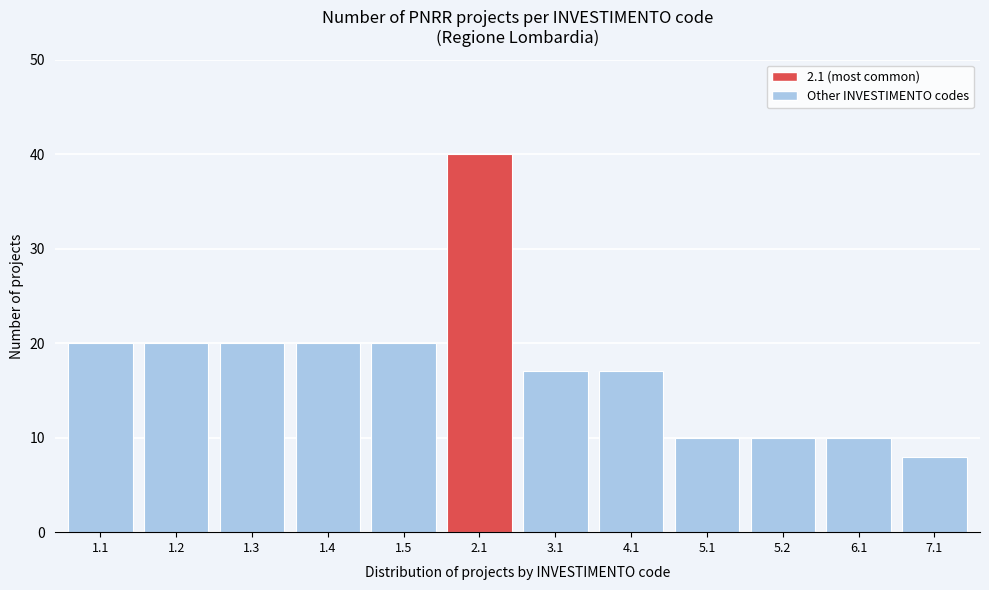

Reading left to right, extract all data points from this chart.

20	20	20	20	20	40	17	17	10	10	10	8